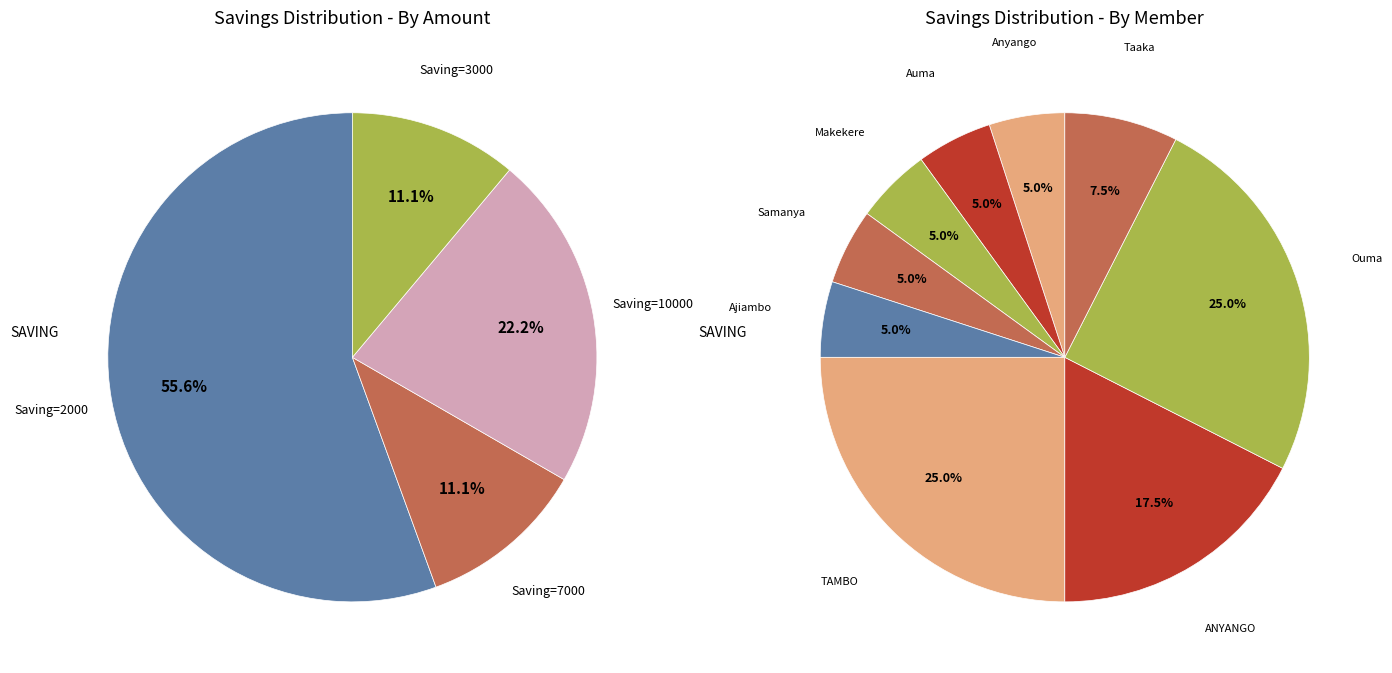

What percentage is the Makekere Julius slice, to the nearest percent?

5%